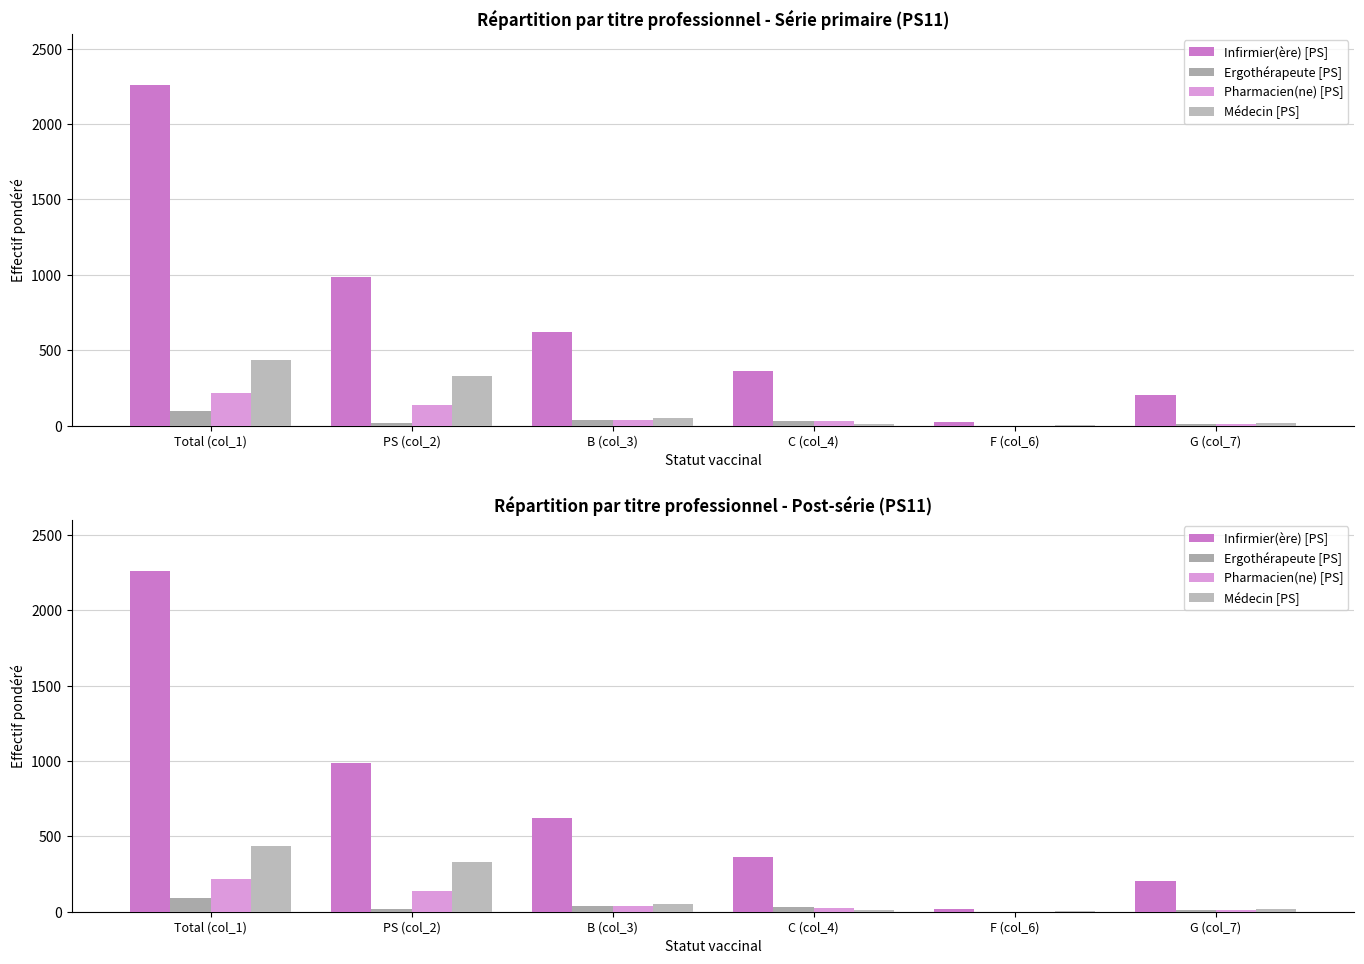

What is the difference between the second highest and minimum values in the Ergothérapeute [PS] series?

38